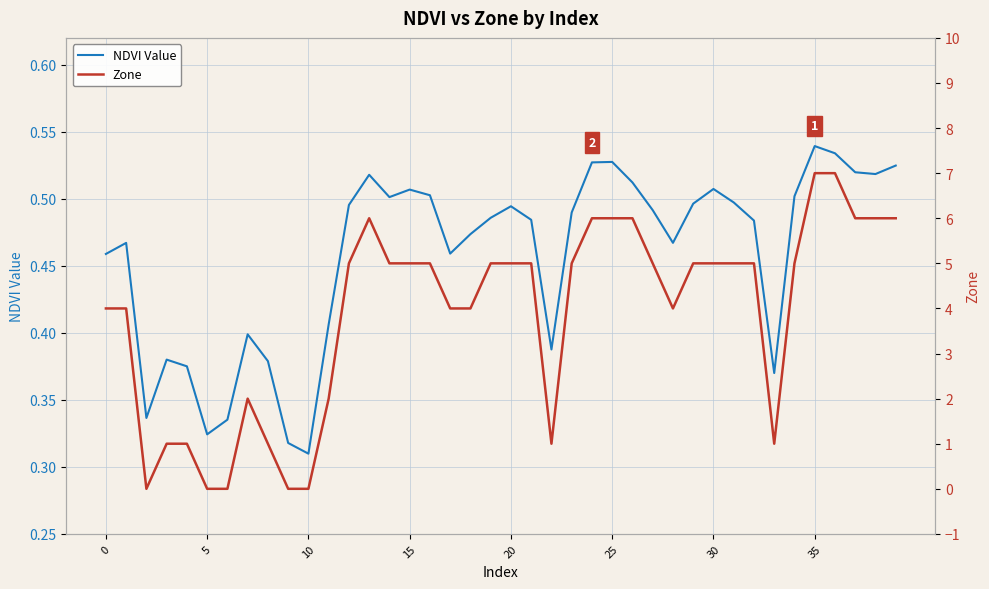

Which has a higher value, 26 or 30?

26